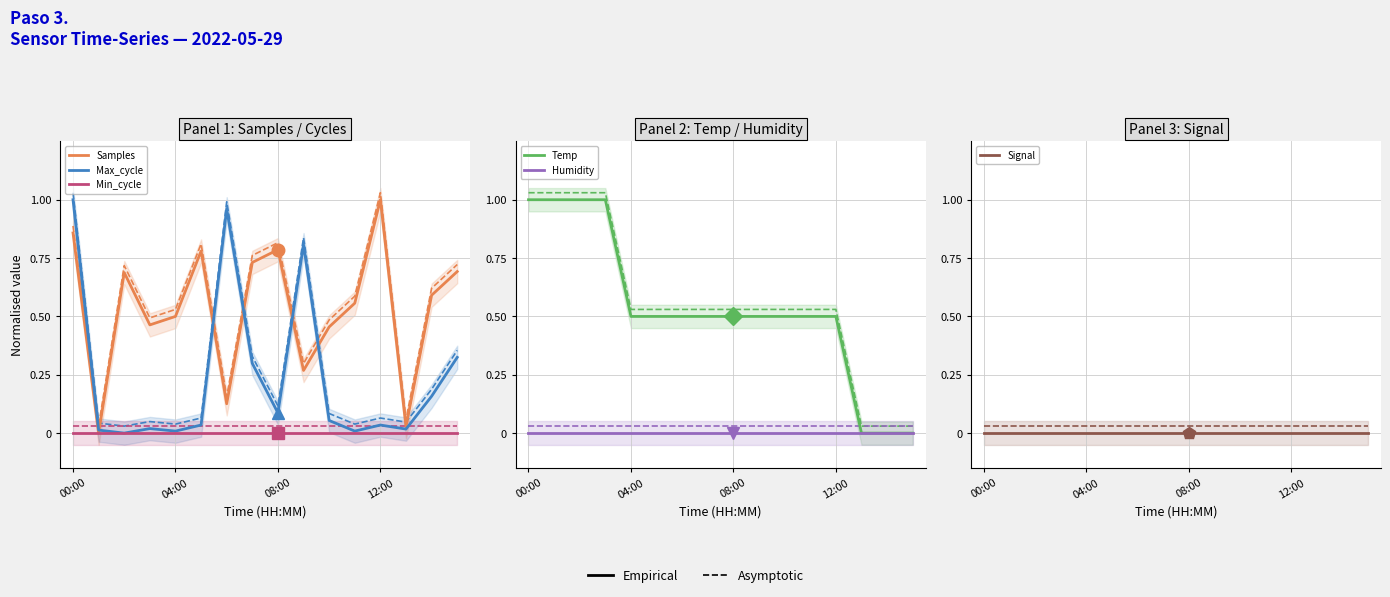

At how many categories does at least one series exceed 0?

16